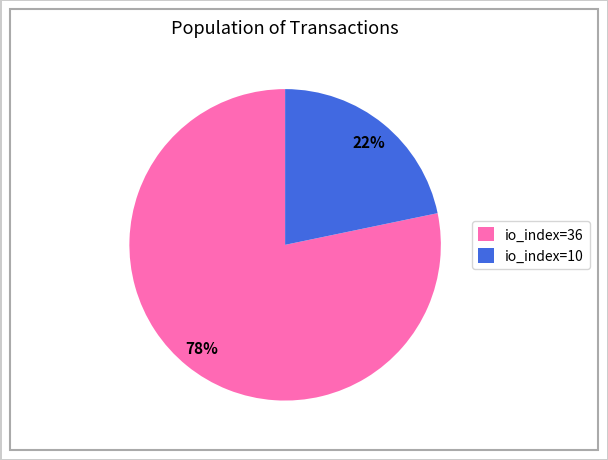

Rank the categories by value from highest to lowest.

io_index=36, io_index=10